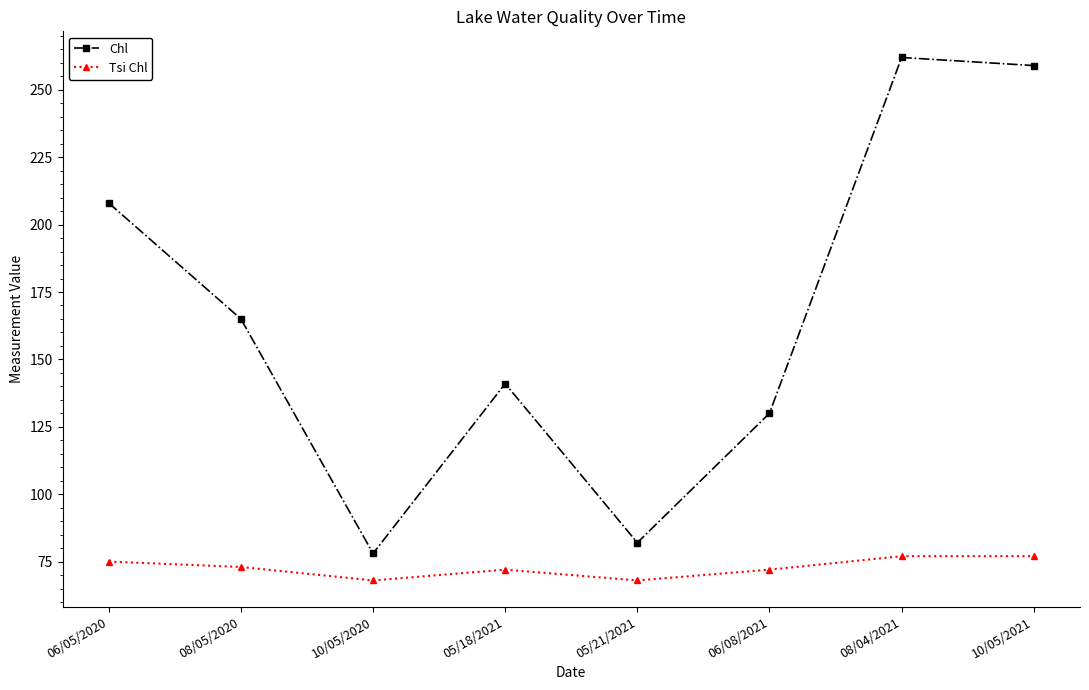

Which series has the widest spread of values?

Chl